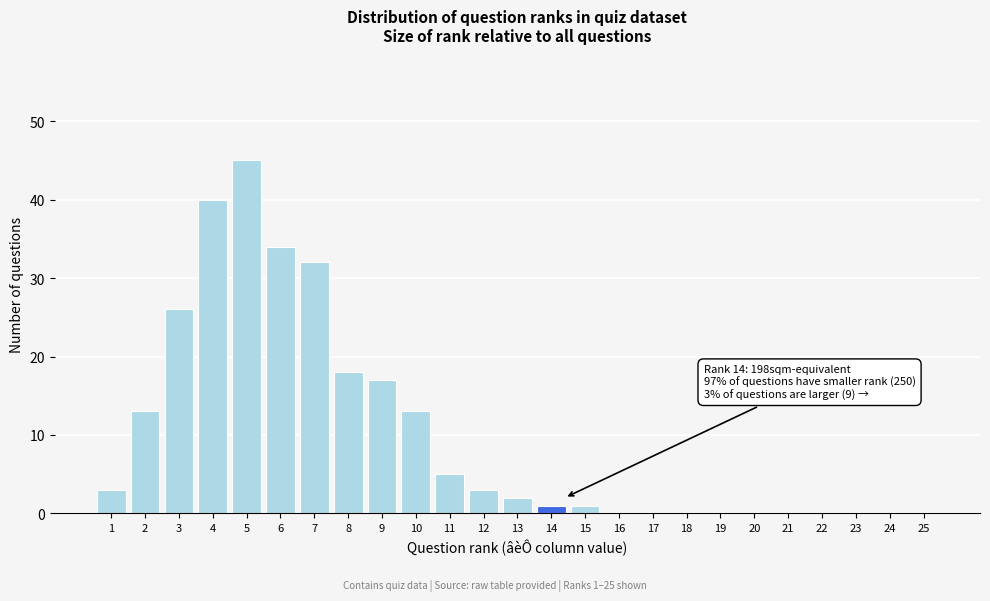

Reading left to right, list all the values displayed in this chart.

1=3	2=13	3=26	4=40	5=45	6=34	7=32	8=18	9=17	10=13	11=5	12=3	13=2	14=1	15=1	16=0	17=0	18=0	19=0	20=0	21=0	22=0	23=0	24=0	25=0